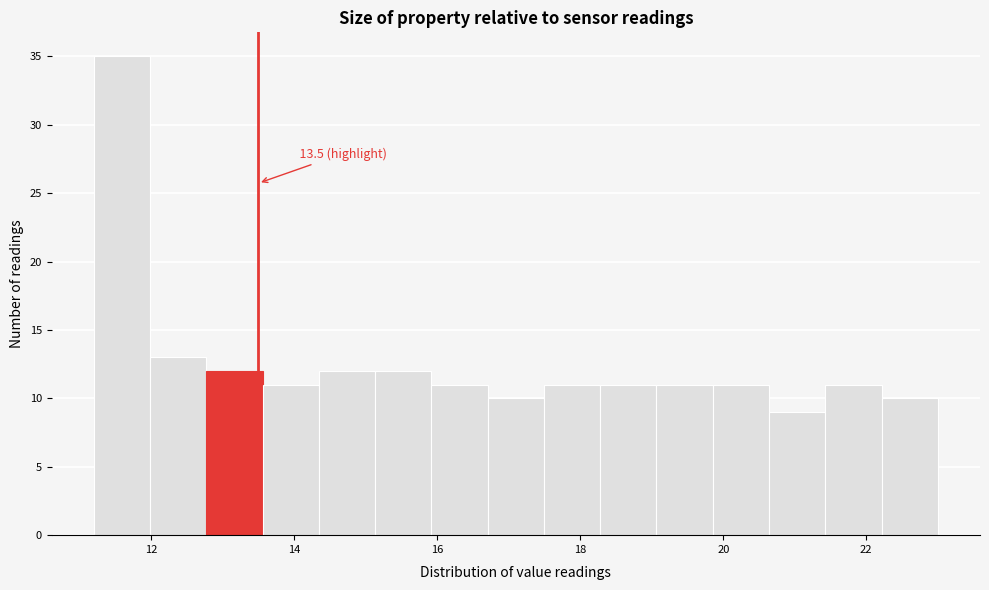

Around what value on the x-axis is the tallest bar? Give the approximate position of its centre, as read against the axis.

11.6